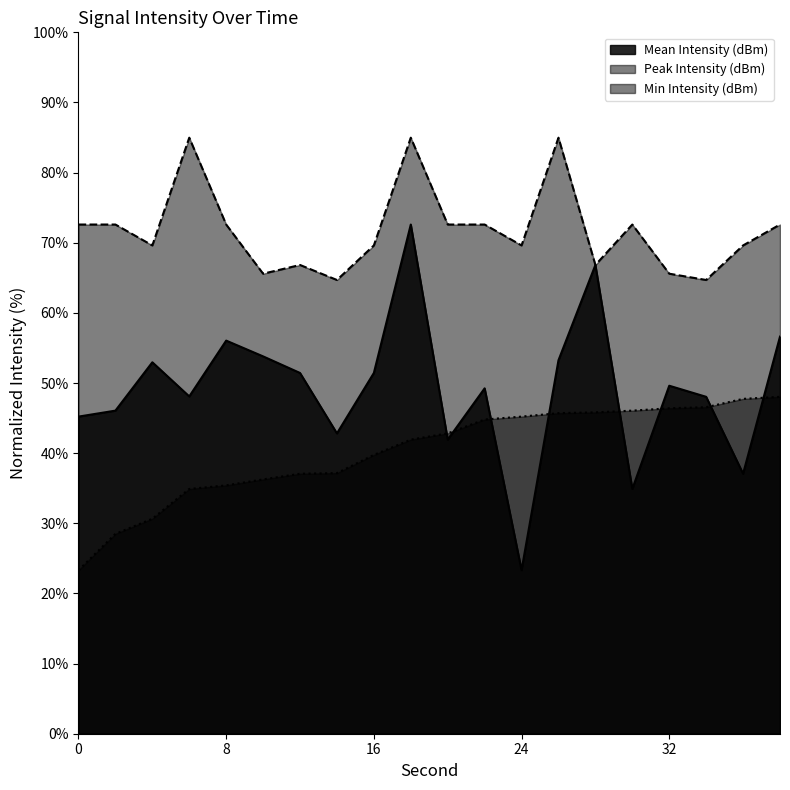

Reading right to left, list all the values displayed in this chart.

Mean Intensity (dBm): 56.6	37.1	48.0	49.6	34.9	66.8	53.2	23.3	49.2	41.9	72.6	51.4	42.8	51.4	53.8	56.0	48.1	53.0	46.1	45.2
Peak Intensity (dBm): 72.6	69.6	64.7	65.6	72.6	66.8	85.0	69.6	72.6	72.6	85.0	69.6	64.7	66.8	65.6	72.6	85.0	69.6	72.6	72.6
Min Intensity (dBm): 48.0	47.7	46.6	46.4	46.1	45.8	45.7	45.2	44.8	42.8	41.9	39.8	37.2	37.1	36.3	35.4	34.9	30.7	28.5	23.3